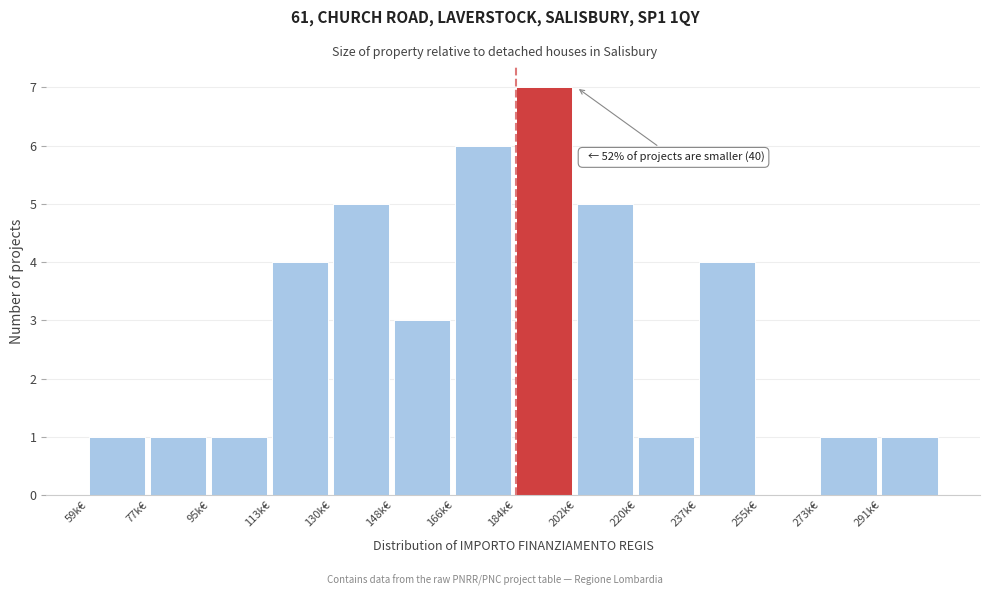

Reading right to left, transcribe all the data shown in this chart.

291k€=1	273k€=1	255k€=0	237k€=4	220k€=1	202k€=5	184k€=7	166k€=6	148k€=3	130k€=5	113k€=4	95k€=1	77k€=1	59k€=1